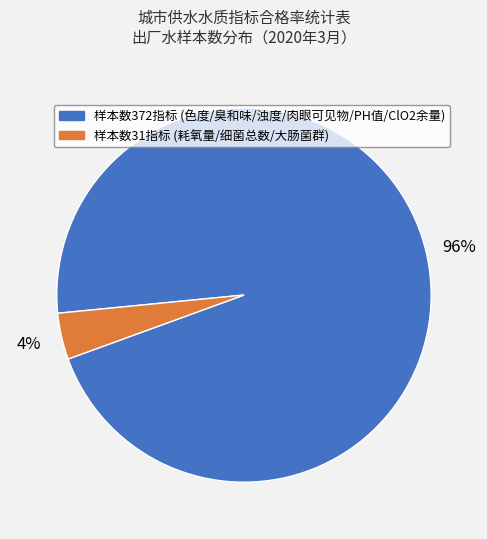

Is there any slice that represents more than half of the pie?

Yes